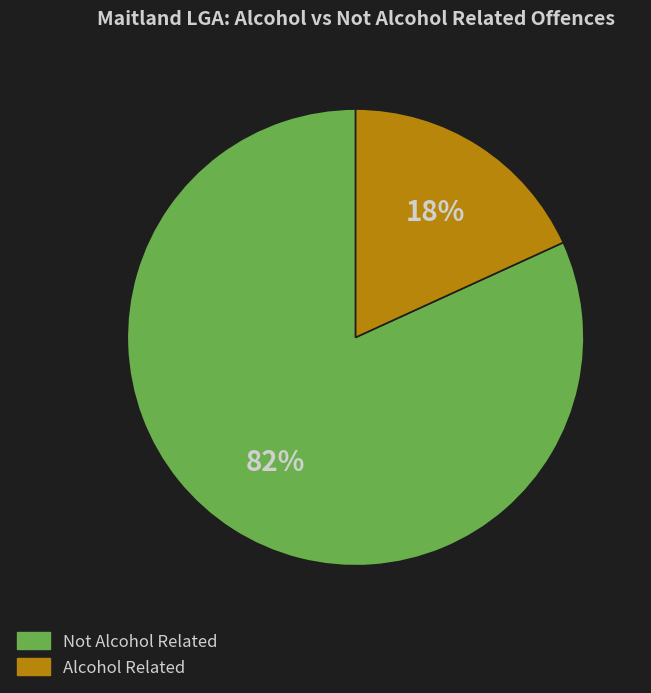

Is there a majority slice in this chart?

Yes